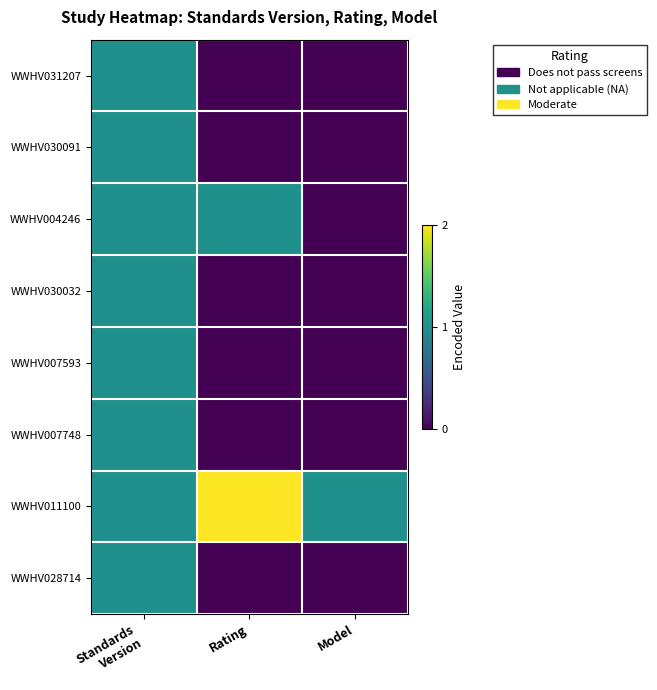

At which category does the chart reach its minimum across all series?

Rating